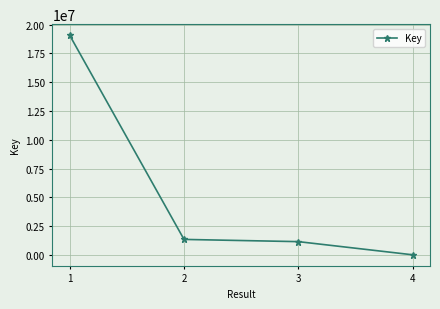

What is the value of the 3rd point from the left?

1151981